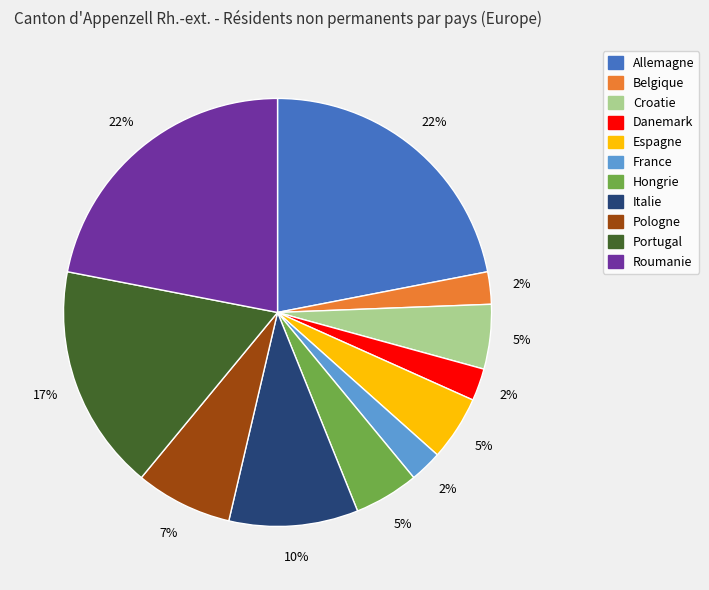

Does any single category account for the majority?

No